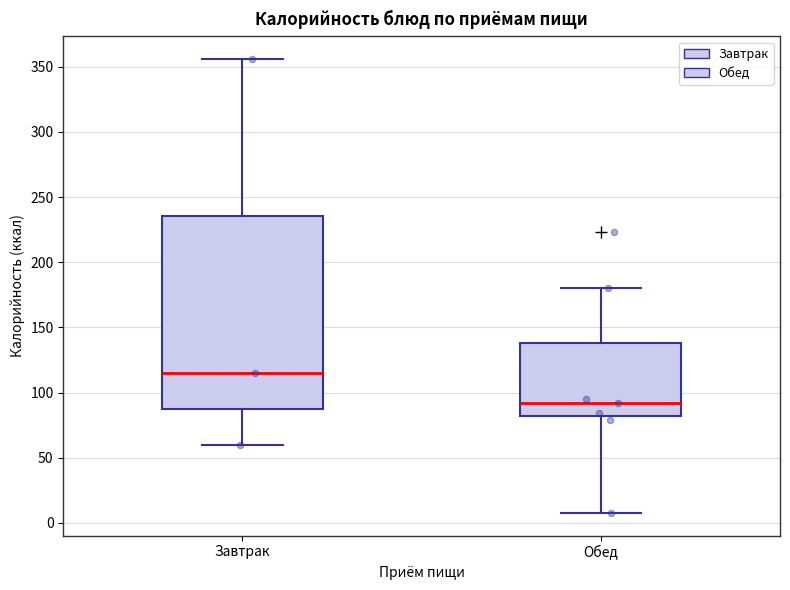

Reading left to right, read every box against the y-axis: the position of its median line, the range the box covers, and the ends of its whiskers. The values are not printed on the chart, so give them approximately, as read against the axis.

Завтрак: median 115, box 90 to 235, whiskers 60 to 355
Обед: median 90, box 80 to 140, whiskers 10 to 180